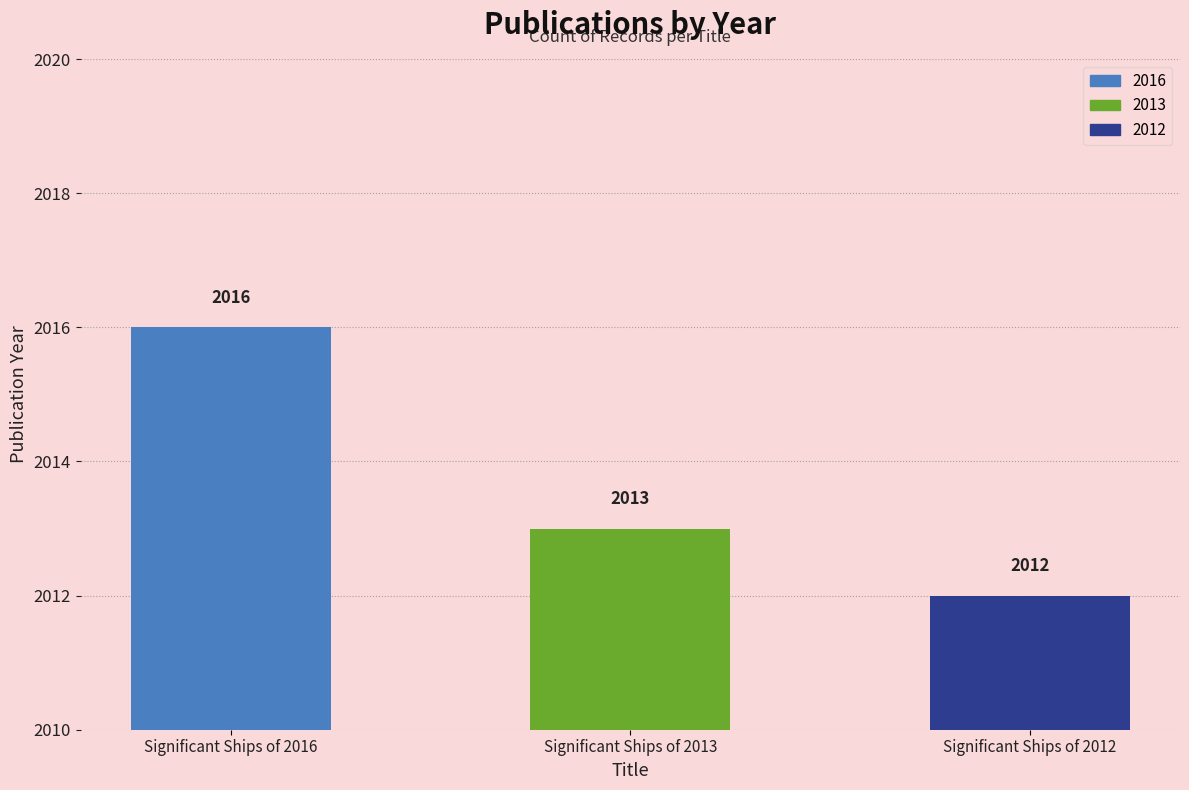

What is the approximate value at Significant Ships of 2012?

2012